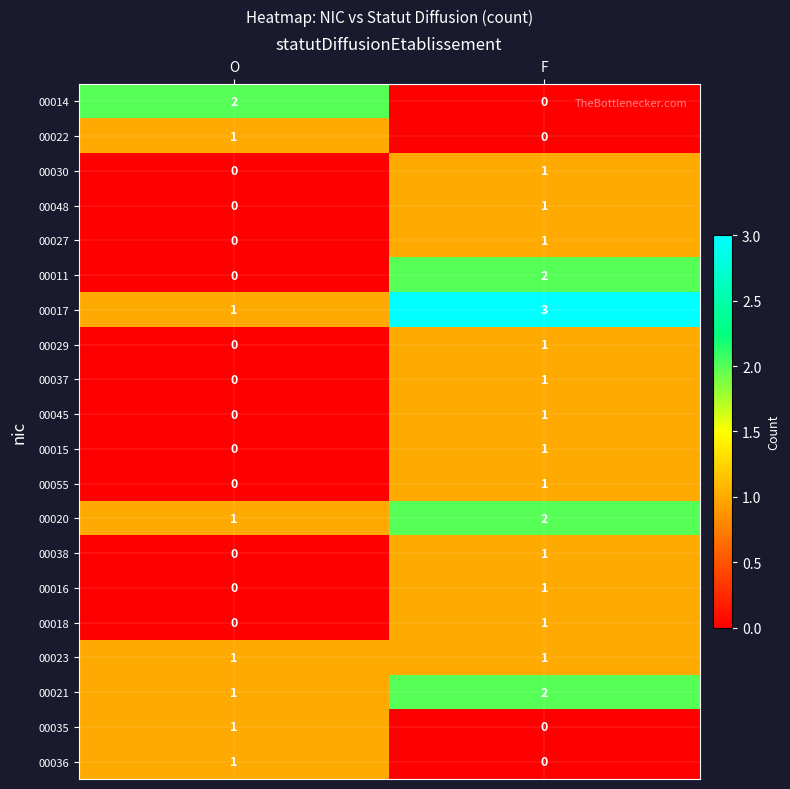

What is the total value across all series at O?

9